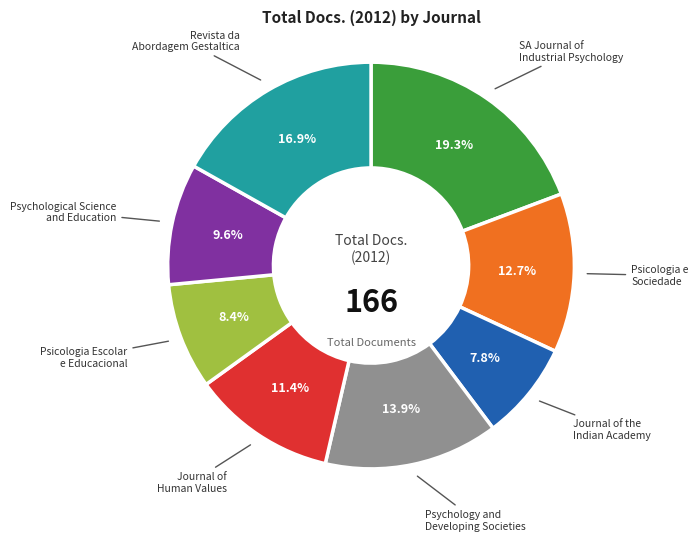

Is there a majority slice in this chart?

No